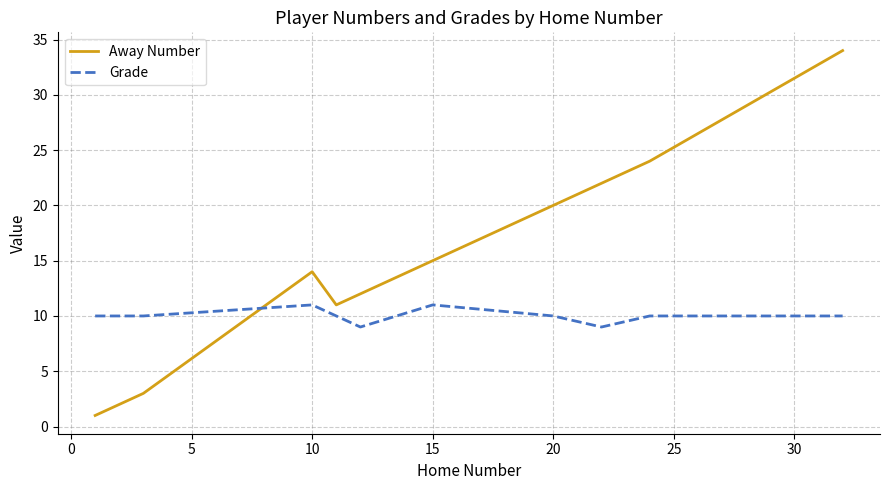

Rank the series by their maximum value, from highest to lowest.

Away Number, Grade